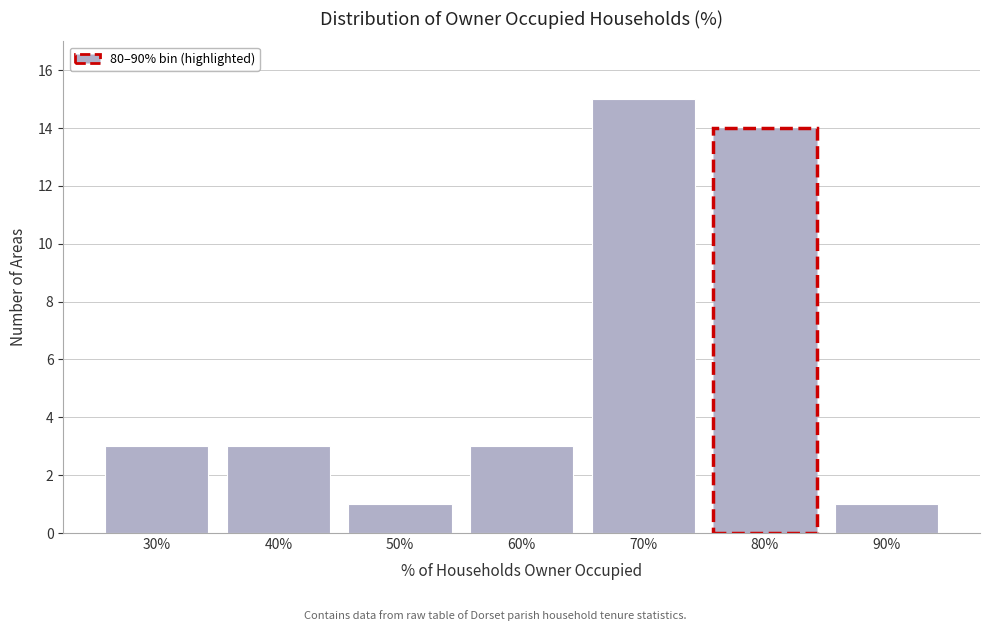

Reading right to left, transcribe all the data shown in this chart.

90%=1	80%=14	70%=15	60%=3	50%=1	40%=3	30%=3